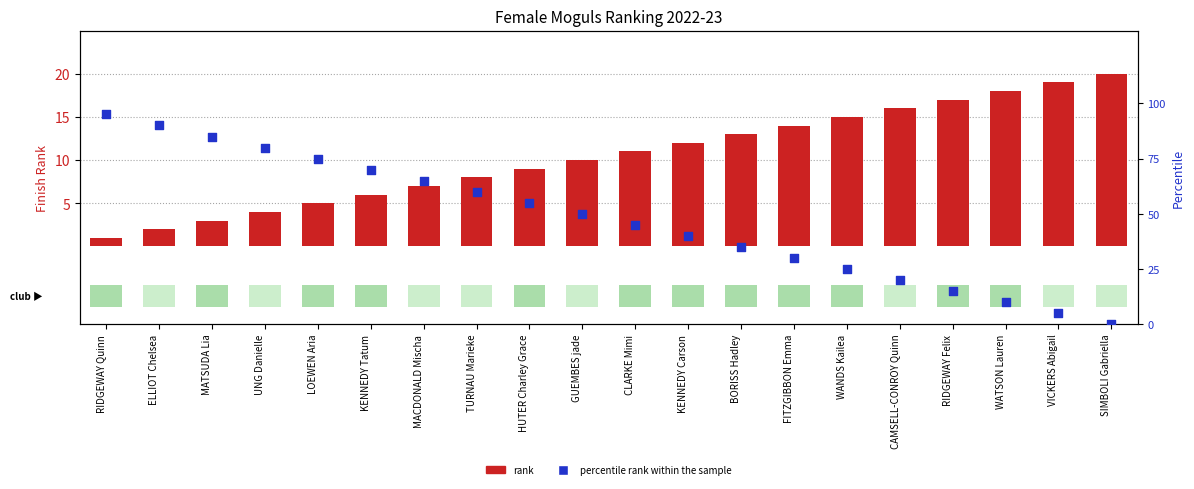

Which series reaches the maximum Y coordinate?

percentile rank within the sample